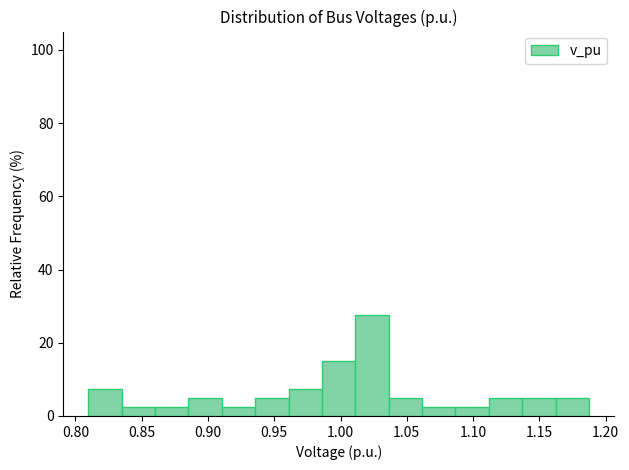

How tall is the bar that spans 1.010 to 1.035 on the x-axis? Neither the bar edges nor the heights are printed on the chart, so give them approximately, as read against the axes.

28